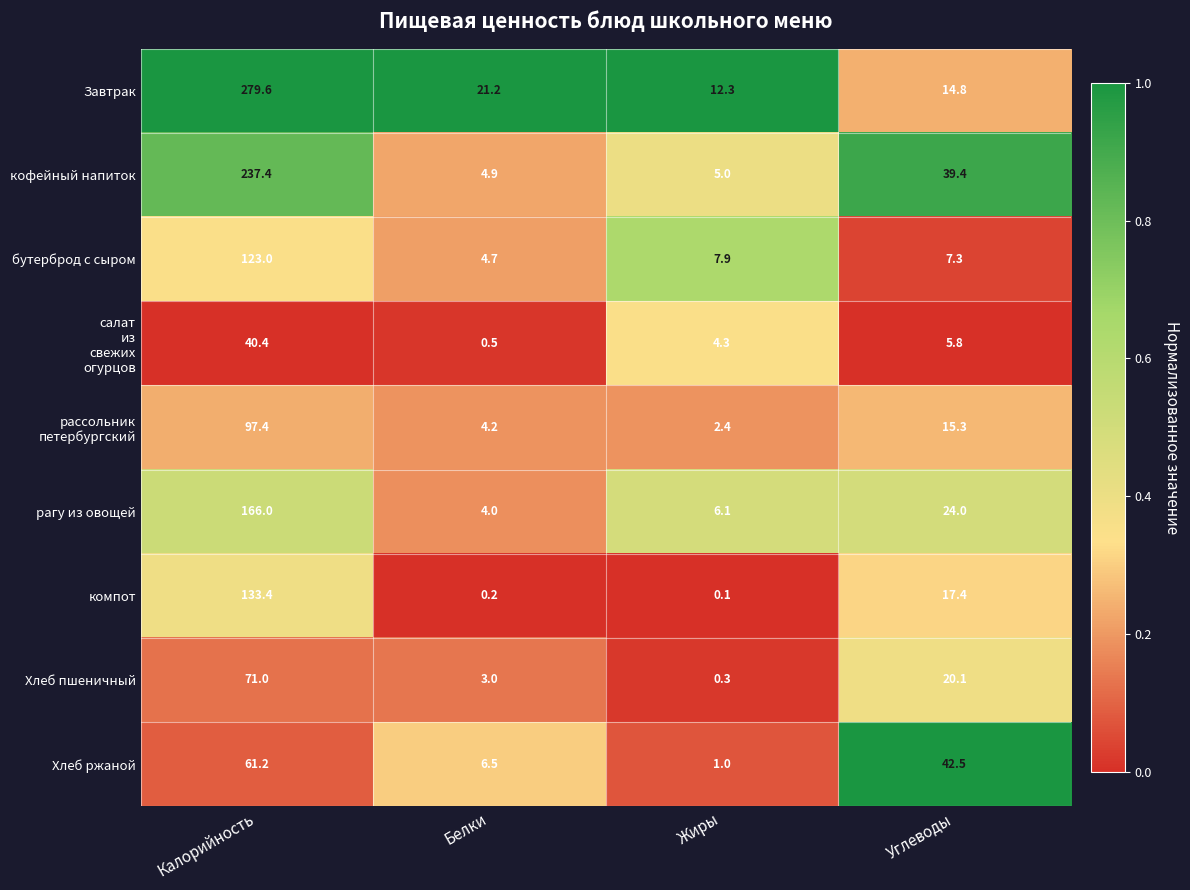

Count the number of data series in this chart.

9